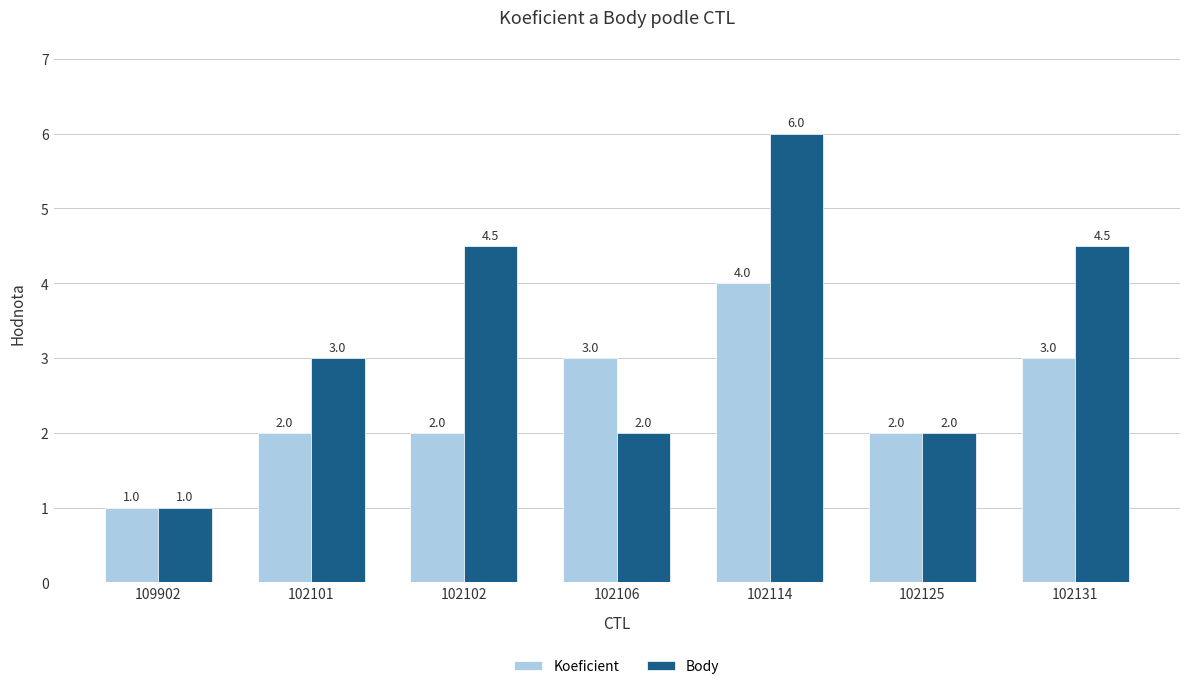

What is the approximate value of Body at 102114?

6.0